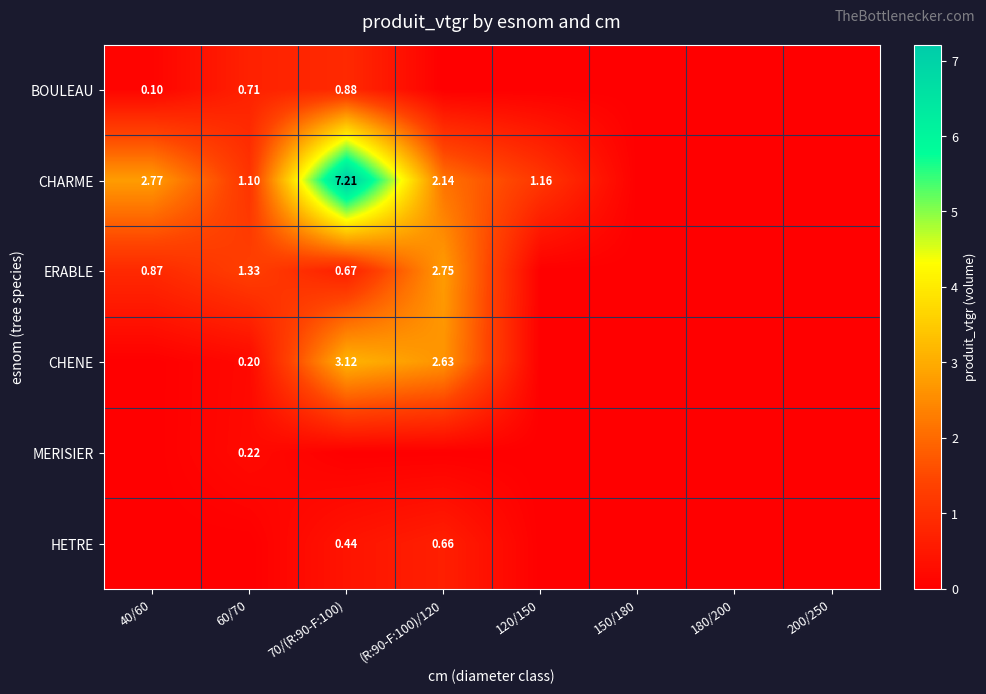

True or false: CHARME has a value of 2.0 at 120/150.

False